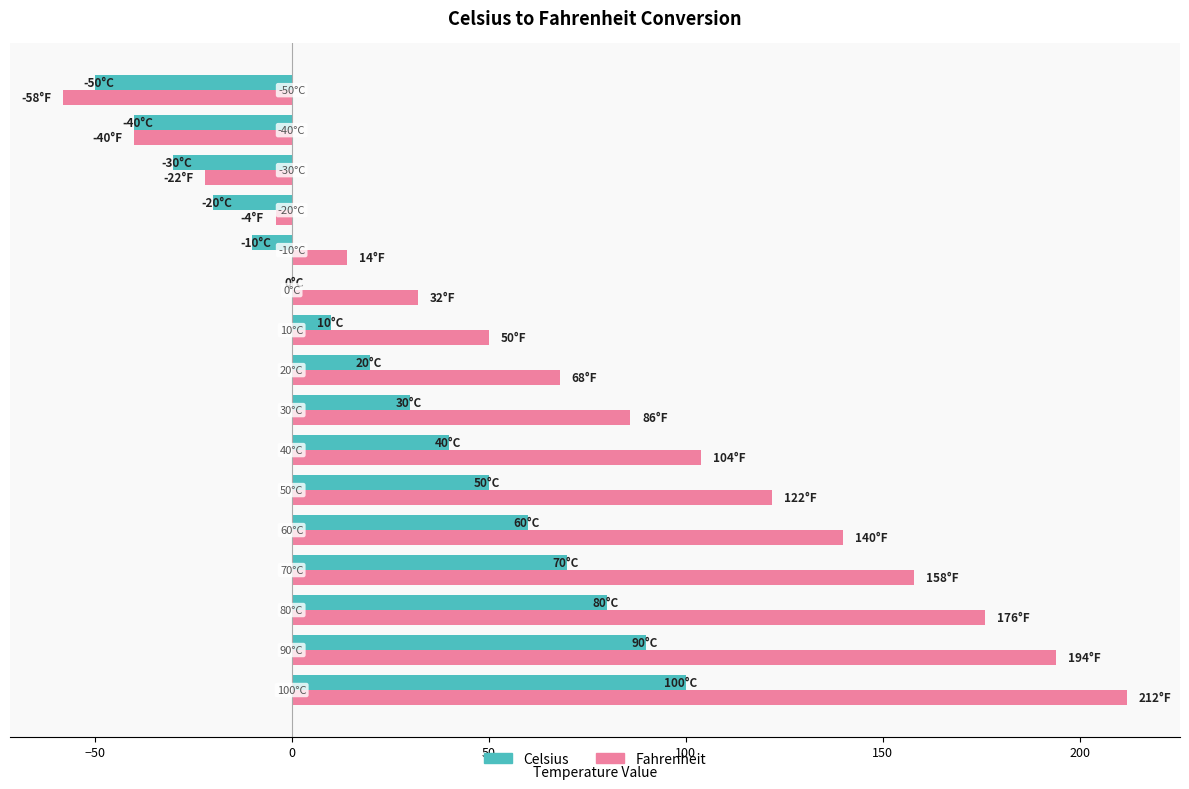

Which series has the largest total across all categories?

Fahrenheit